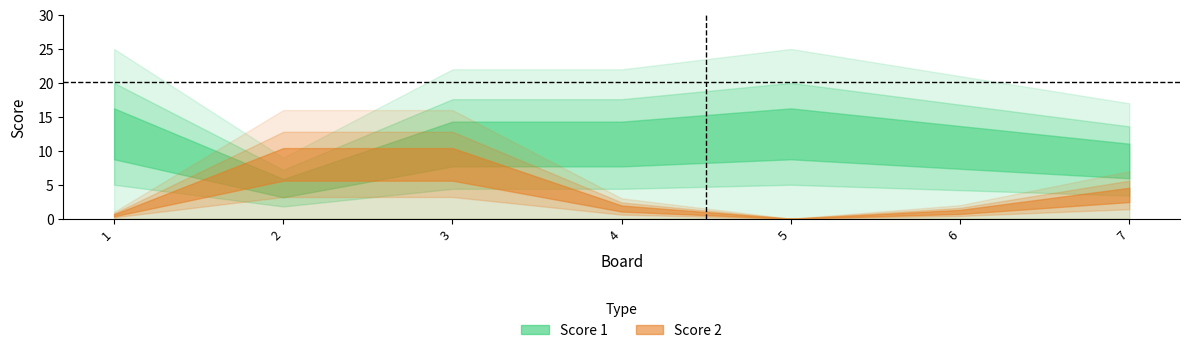

Which series has the widest spread of values?

Score 1